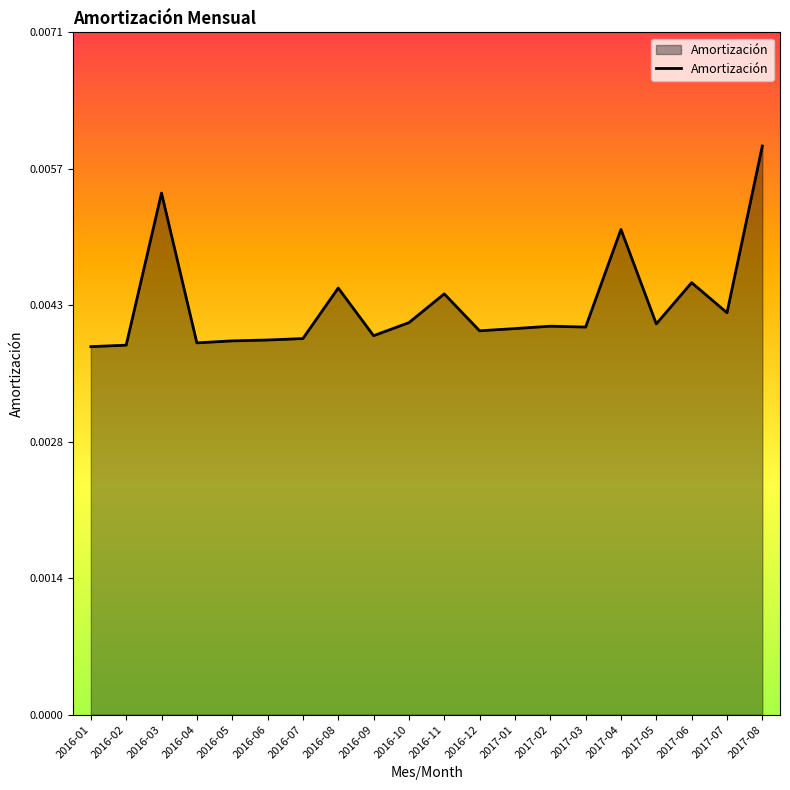

Does the chart have visible grid lines?

No